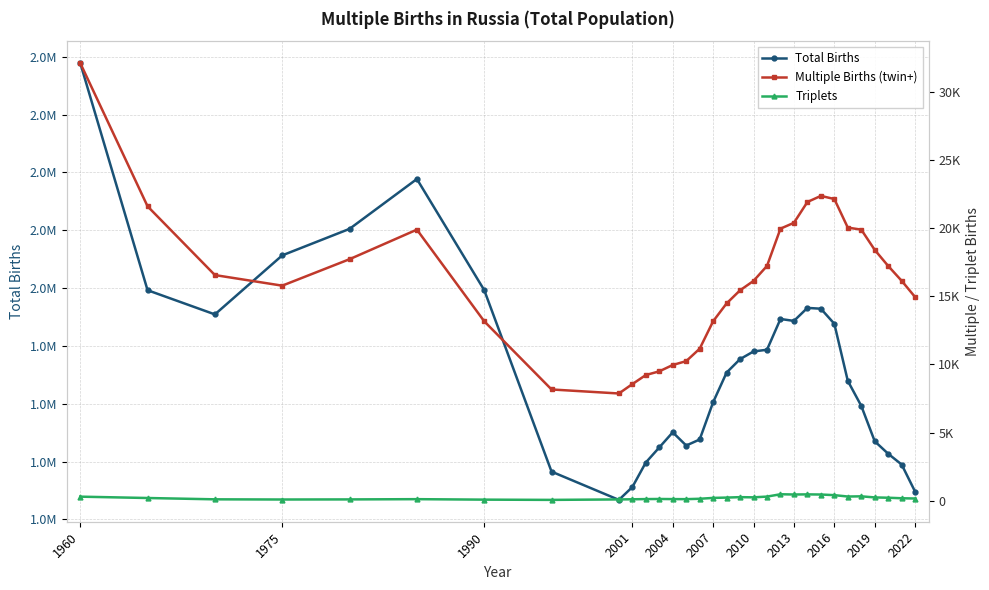

Reading right to left, what are all the values shown in this chart?

Total Births: 1295802	1389844	1427036	1470270	1592696	1679126	1876646	1928735	1931589	1886567	1893212	1786830	1780955	1754424	1707905	1605476	1476430	1455553	1501316	1448911	1396826	1311877	1267549	1365295	1993082	2377359	2204930	2113230	1909063	1992735	2778503
Multiple Births (twin+): 14945	16141	17227	18409	19898	20044	22144	22373	21926	20399	19968	17235	16133	15444	14482	13173	11156	10246	9961	9496	9224	8559	7870	8165	13170	19897	17727	15784	16562	21608	32126
Triplets: 161	180	218	241	321	307	408	454	464	456	473	302	247	261	229	205	142	114	118	127	119	104	94	60	78	113	95	88	101	198	297